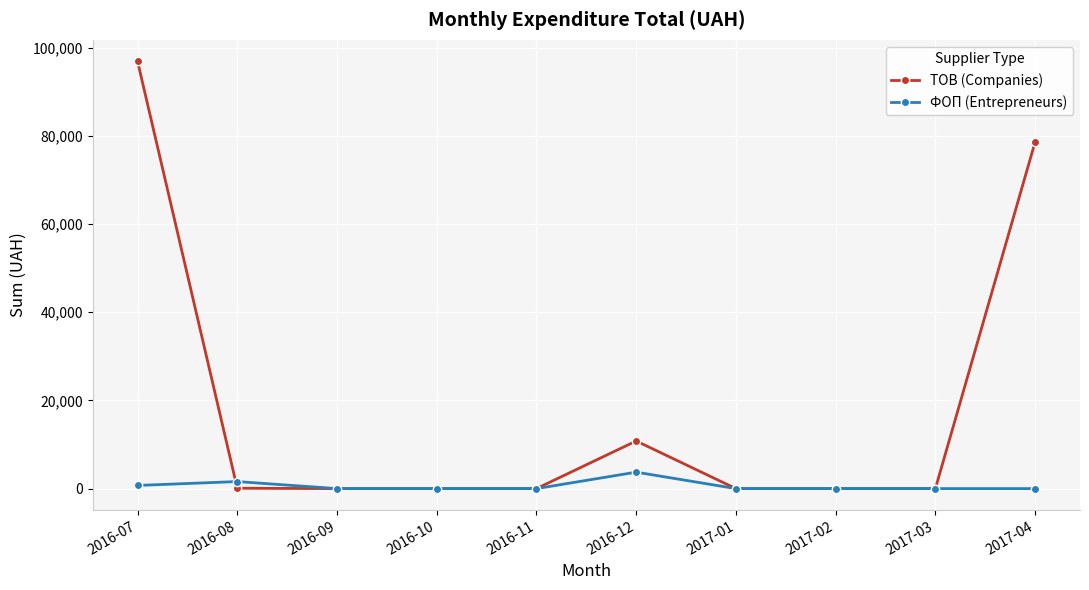

Count the number of data series in this chart.

2